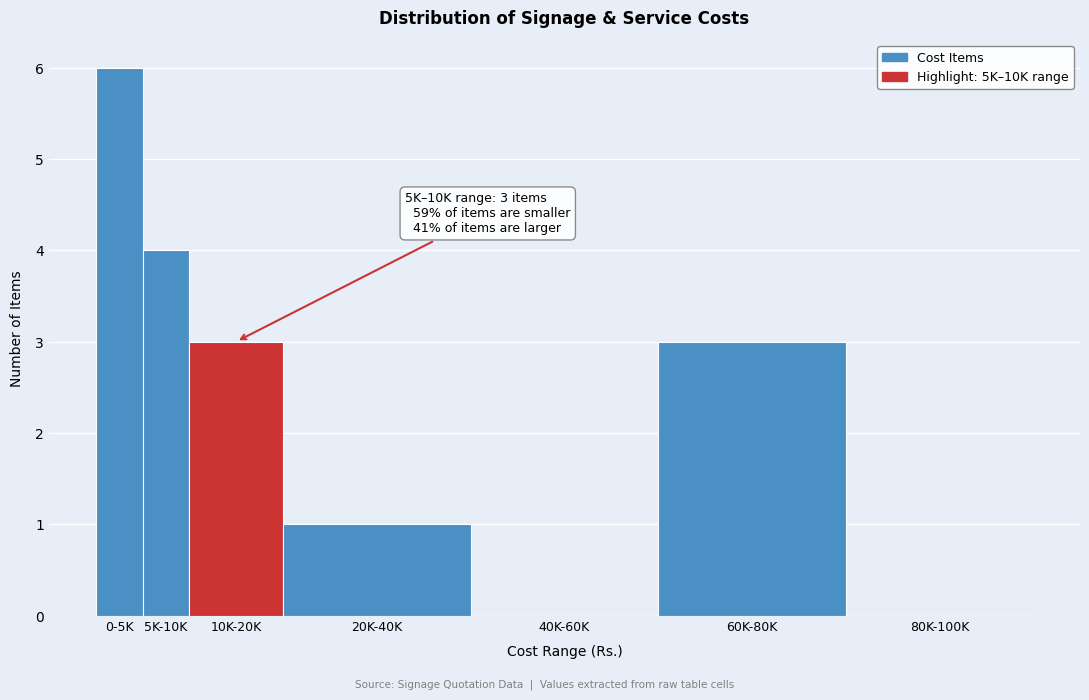

Reading right to left, what are all the values shown in this chart?

80K-100K=0	60K-80K=3	40K-60K=0	20K-40K=1	10K-20K=3	5K-10K=4	0-5K=6